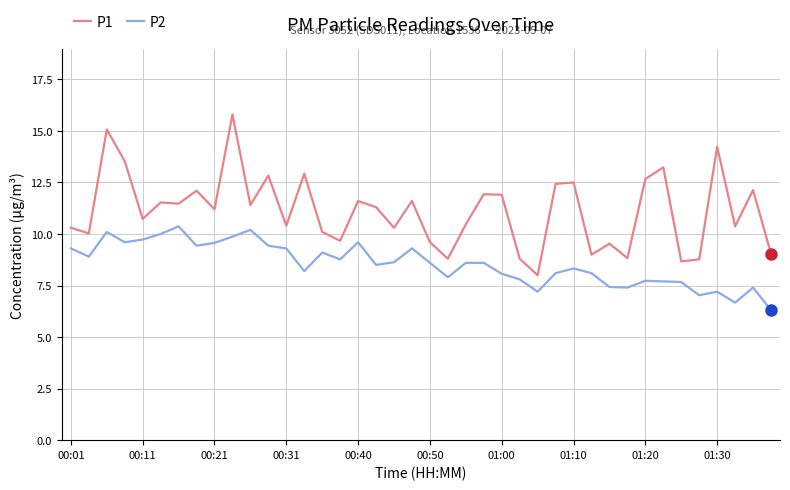

What is the greatest value displayed?

15.8